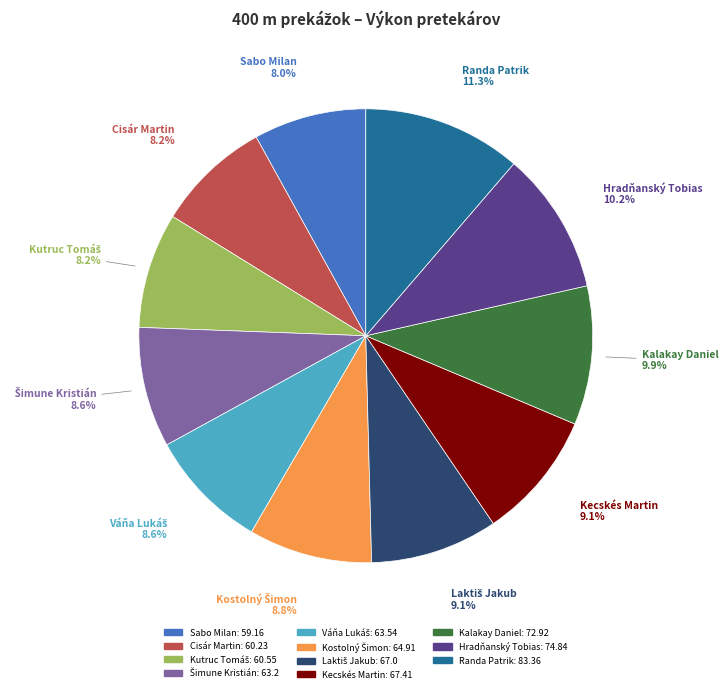

Does any single category account for the majority?

No